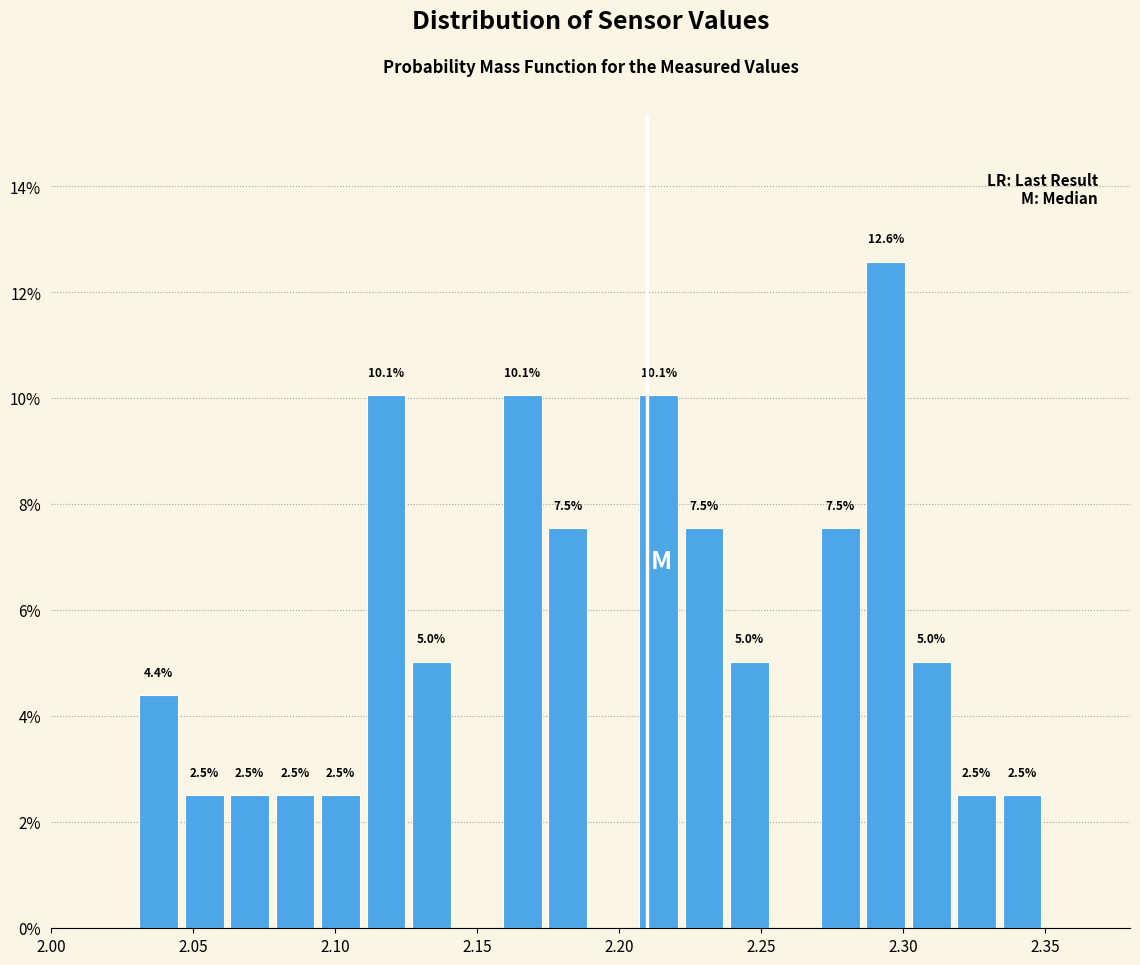

Around what value on the x-axis is the tallest bar? Give the approximate position of its centre, as read against the axis.

2.295